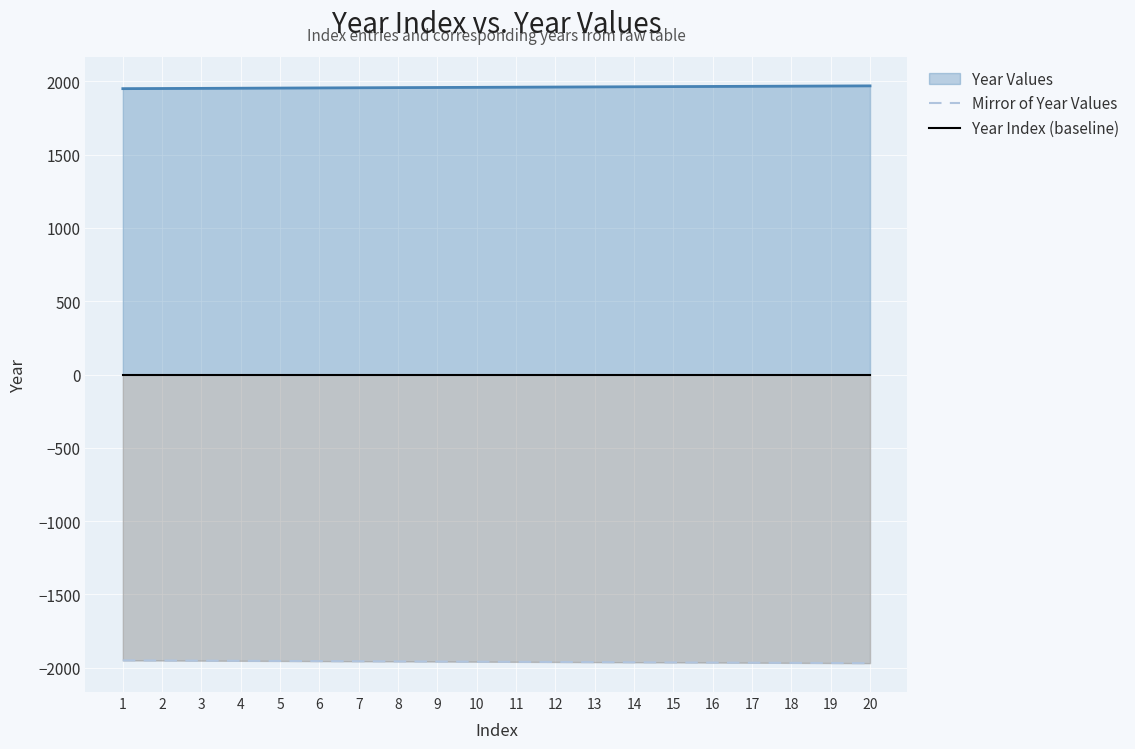

The value of Year Index (baseline) at 19 is 0. True or false?

True